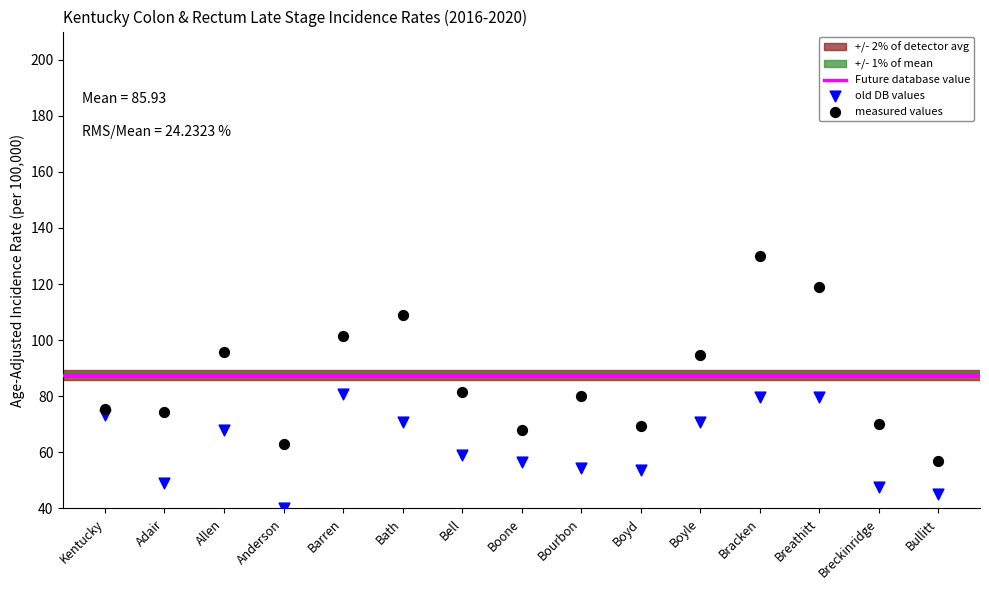

Across all data points, what is the range of Y values (max minus min)?

90.0